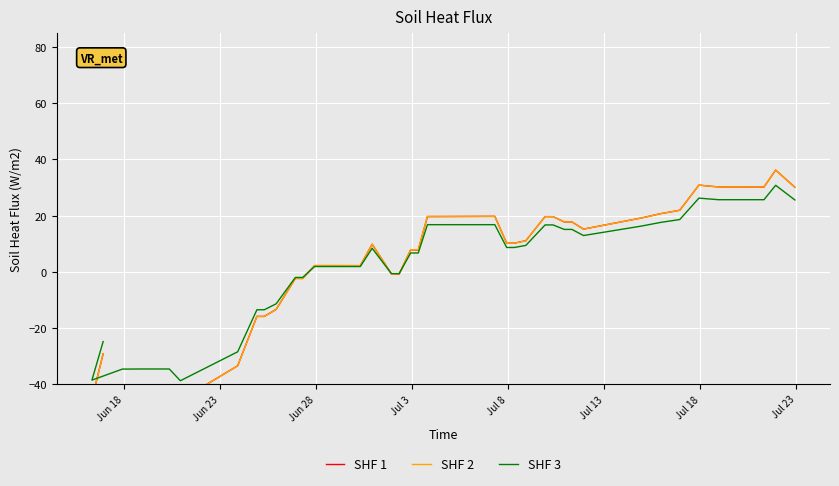

At how many categories does at least one series exceed 20?

7